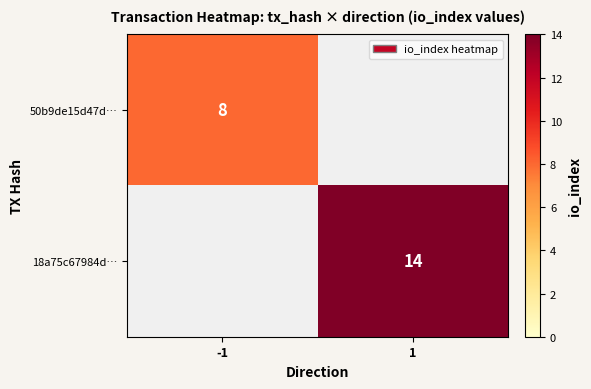

The value of 50b9de15d47d… at -1 is 3. True or false?

False